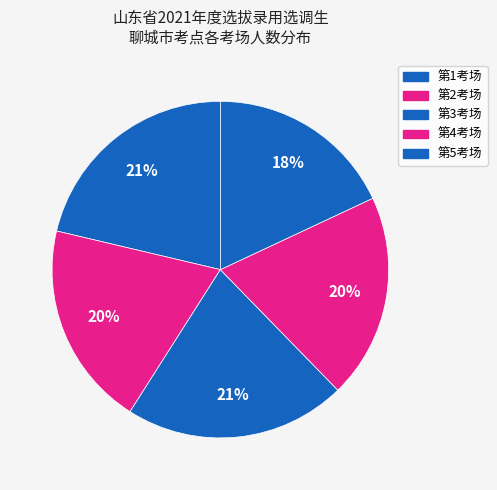

To the nearest percent, what is the difference between the 第4考场 and 第5考场 slice percentages?

2%